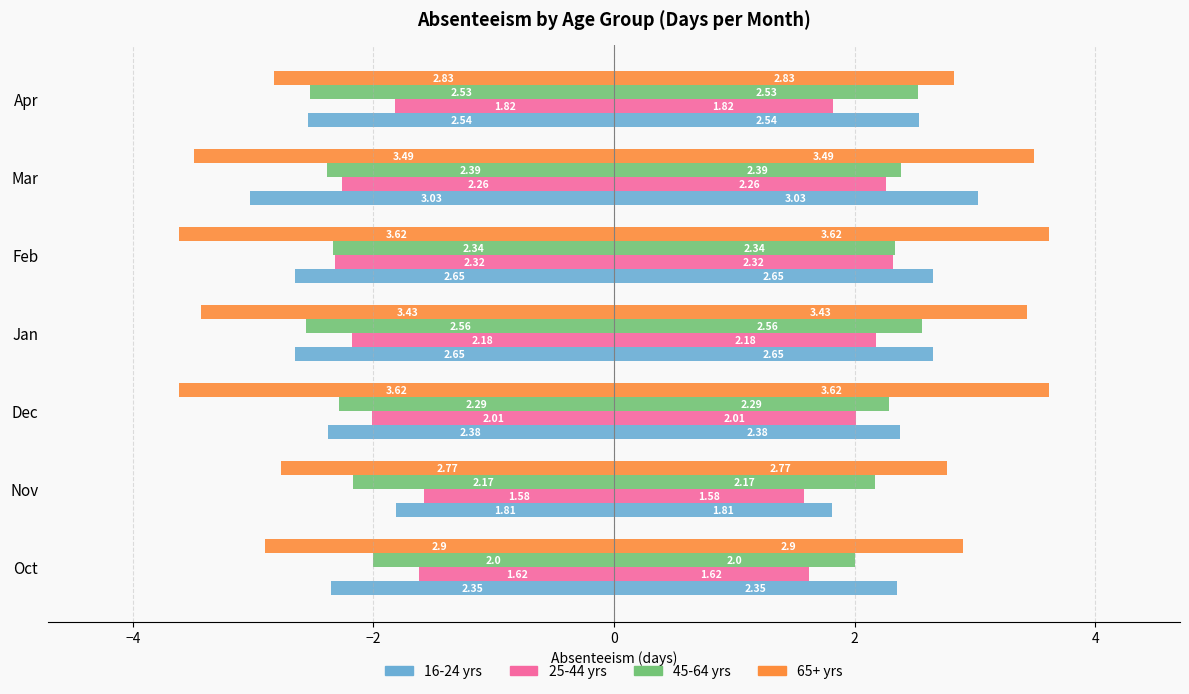

What is the total value across all series at Feb?

-10.9